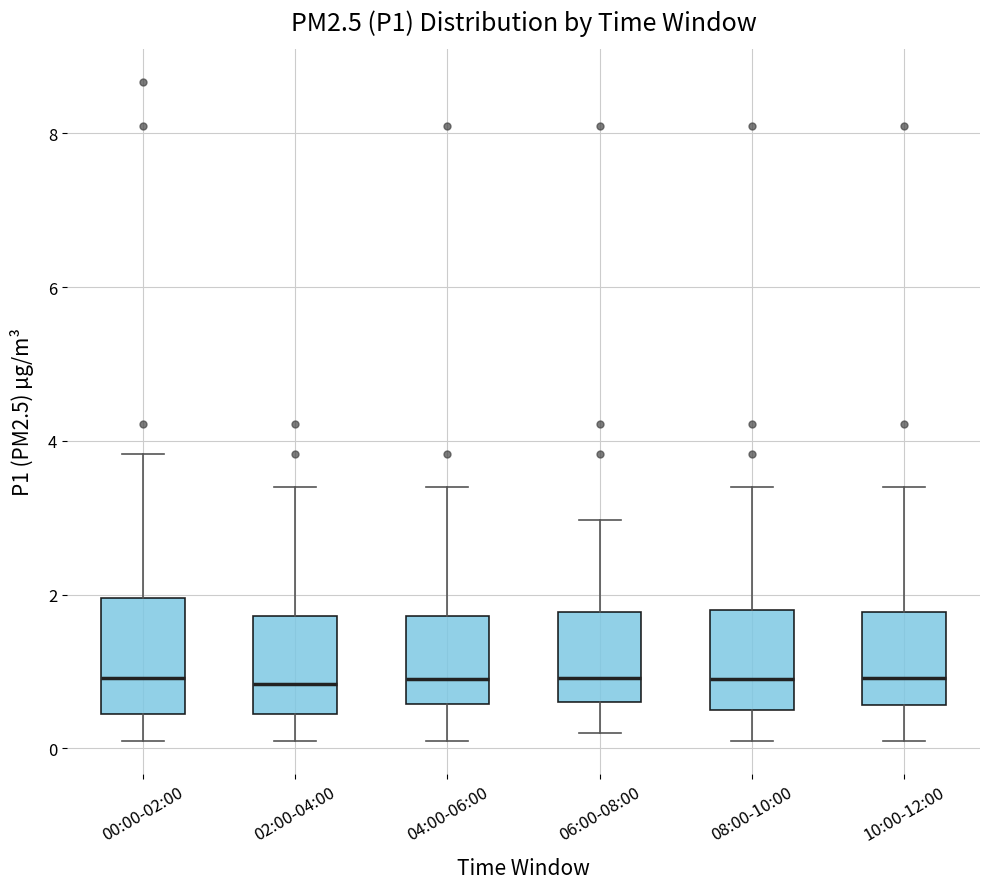

Where does the median line of the box for 08:00-10:00 sit on the y-axis? The values are not printed on the chart, so give them approximately, as read against the axis.

1.0